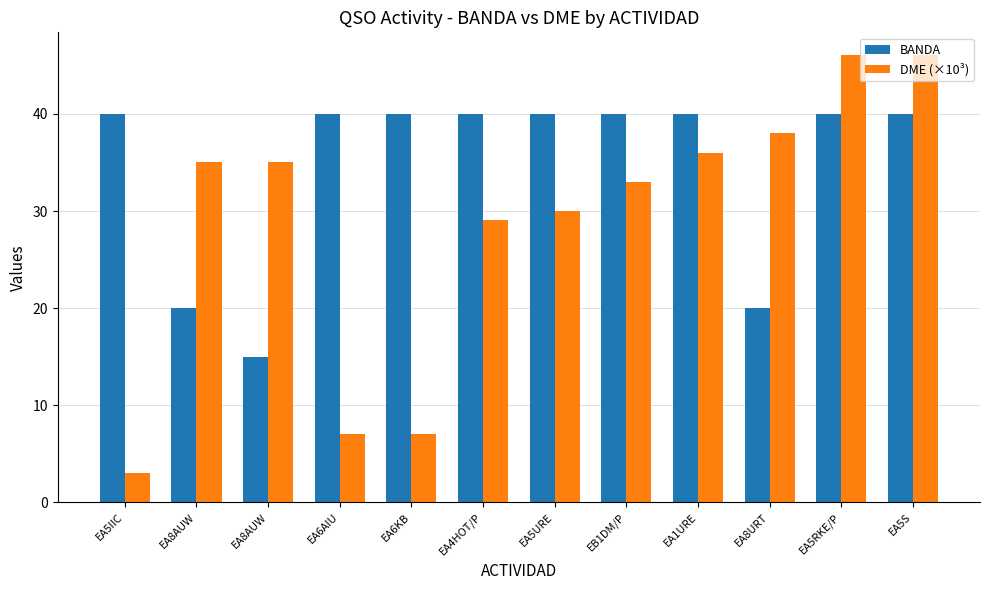

How many distinct data groups are displayed?

2